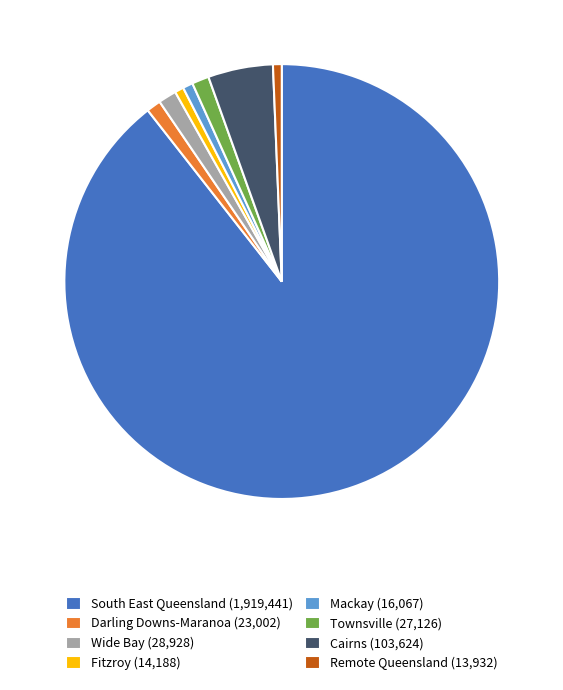

Is there any slice that represents more than half of the pie?

Yes